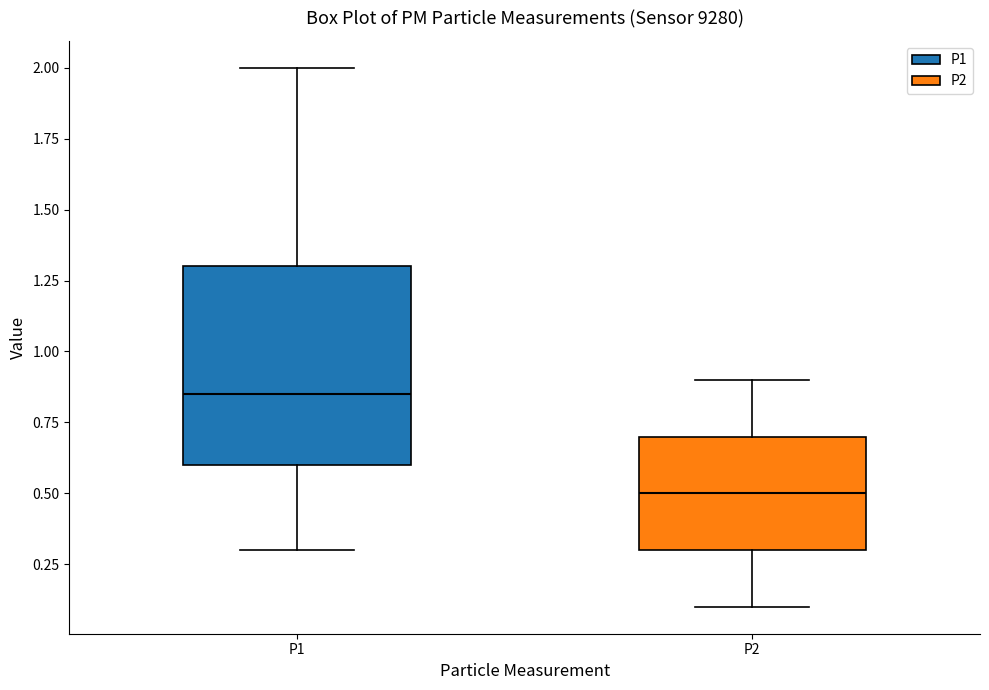

Reading left to right, read every box against the y-axis: the position of its median line, the range the box covers, and the ends of its whiskers. The values are not printed on the chart, so give them approximately, as read against the axis.

P1: median 0.85, box 0.60 to 1.30, whiskers 0.30 to 2.00
P2: median 0.50, box 0.30 to 0.70, whiskers 0.10 to 0.90